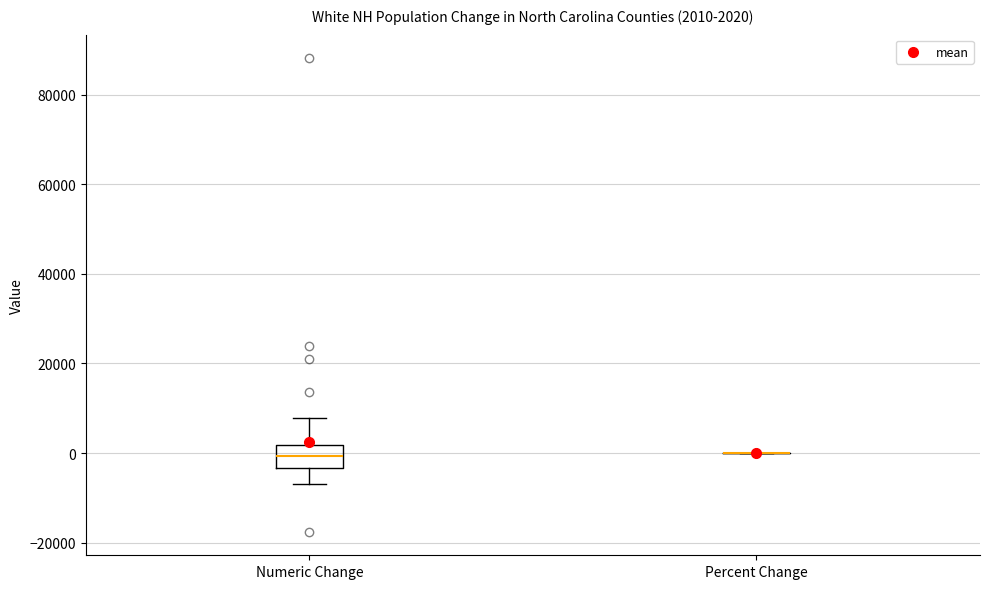

Which box is the tallest, from its lower edge to its upper edge?

Numeric Change